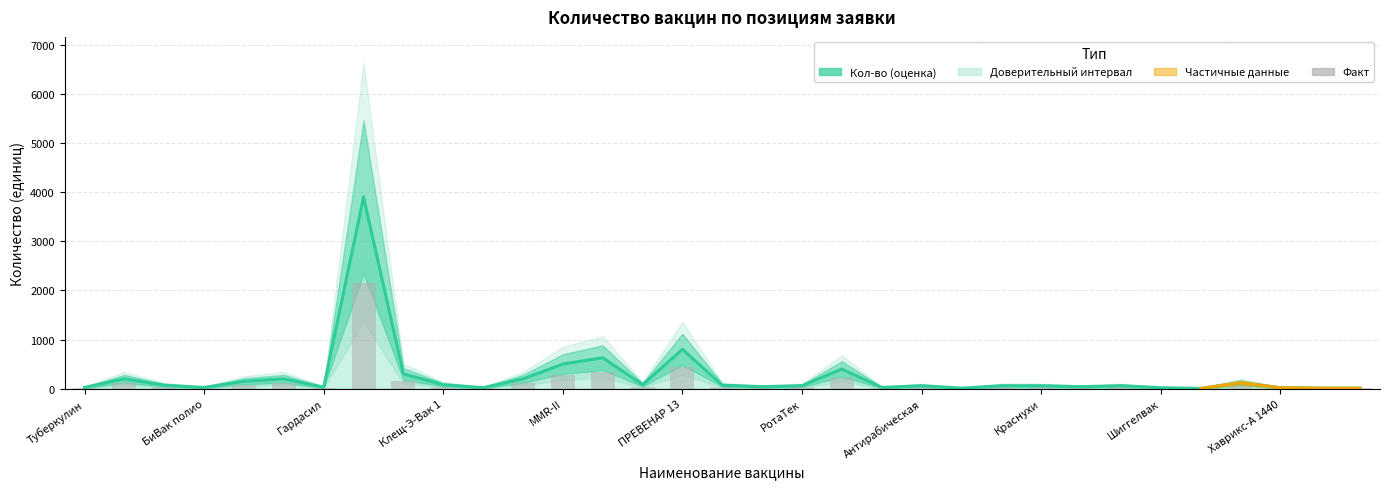

How many data points in Кол-во (оценка) are less than 60?

13